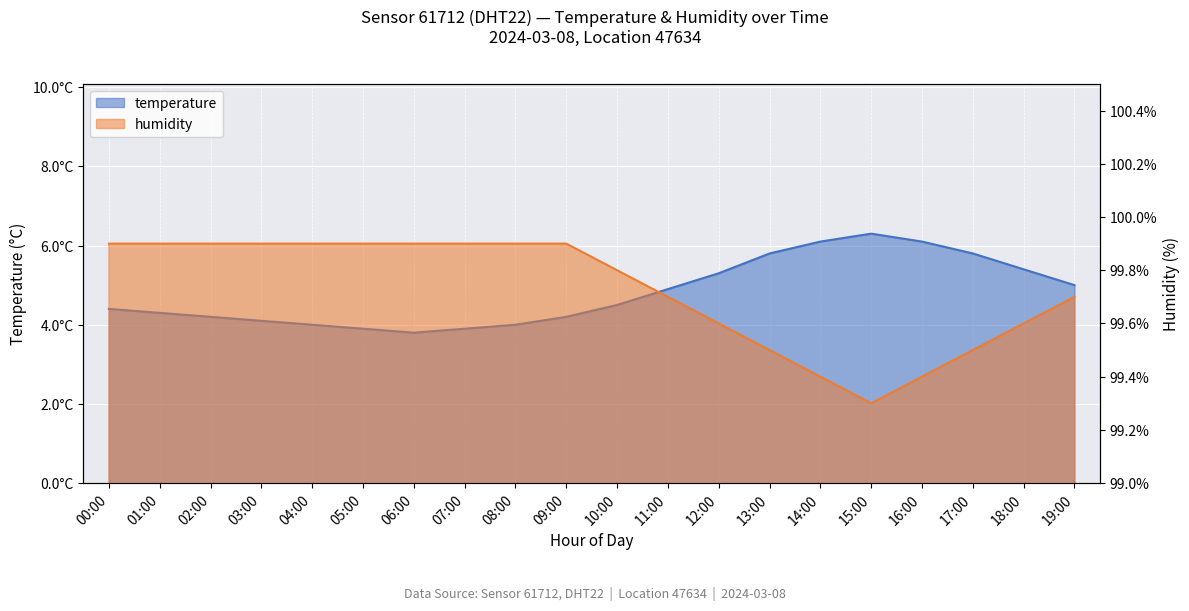

What is the value of the temperature point at the 15th from the left?

6.1